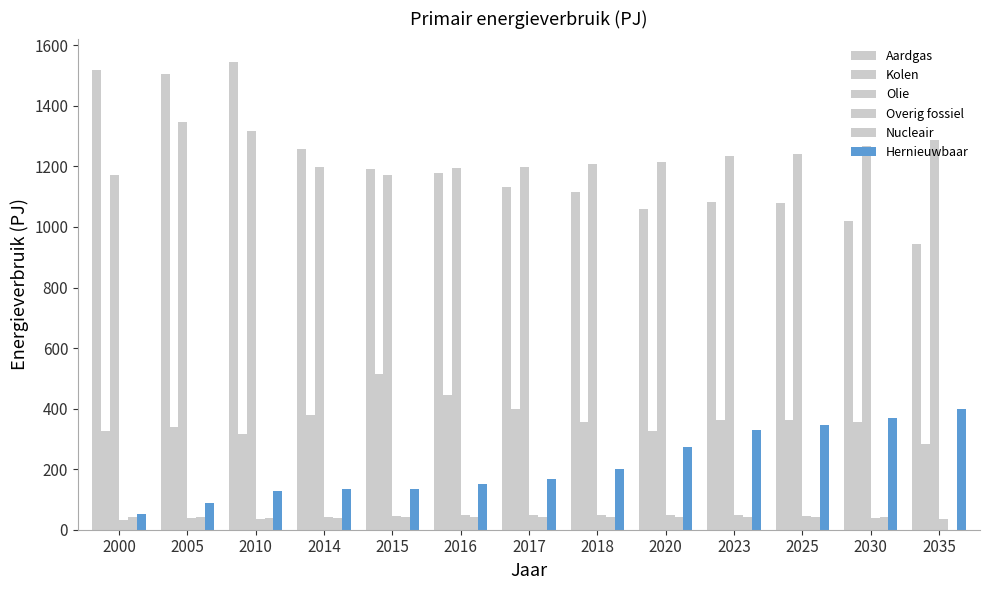

Reading left to right, extract all data points from this chart.

Aardgas: 2000=1517	2005=1504	2010=1545	2014=1259	2015=1191	2016=1177	2017=1133	2018=1117	2020=1060	2023=1081	2025=1080	2030=1020	2035=943
Kolen: 2000=325	2005=339	2010=315	2014=379	2015=516	2016=444	2017=398	2018=355	2020=326	2023=363	2025=361	2030=357	2035=283
Olie: 2000=1173	2005=1346	2010=1316	2014=1199	2015=1173	2016=1196	2017=1199	2018=1209	2020=1213	2023=1234	2025=1241	2030=1266	2035=1288
Overig fossiel: 2000=32	2005=39	2010=37	2014=42	2015=45	2016=48	2017=48	2018=48	2020=49	2023=47	2025=44	2030=38	2035=35
Nucleair: 2000=41	2005=41	2010=38	2014=39	2015=43	2016=43	2017=43	2018=43	2020=43	2023=43	2025=43	2030=43	2035=0
Hernieuwbaar: 2000=52	2005=88	2010=127	2014=136	2015=136	2016=152	2017=166	2018=201	2020=274	2023=331	2025=345	2030=370	2035=398